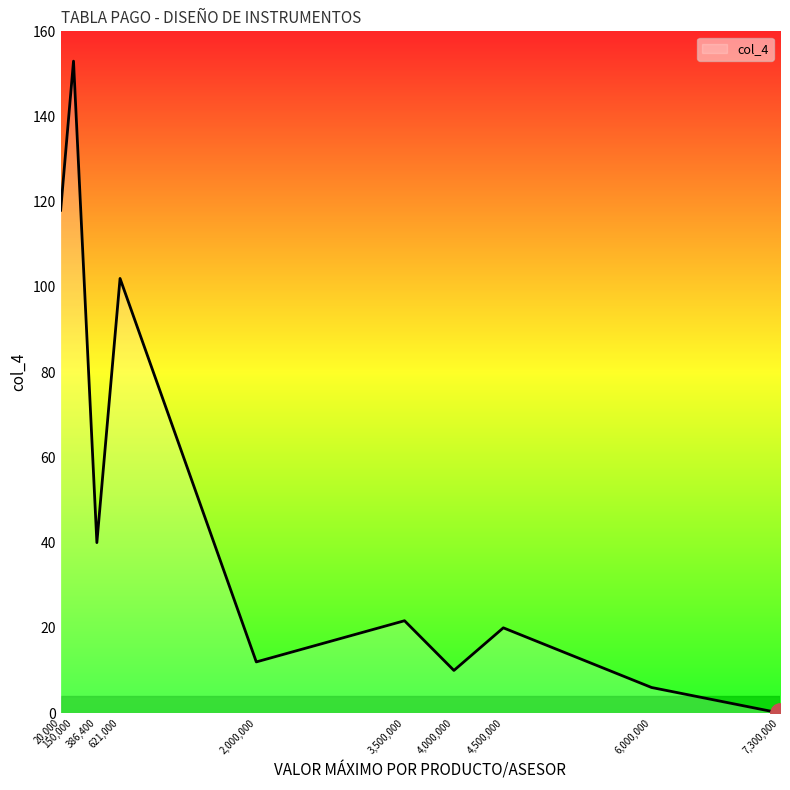

What is the maximum value shown in the chart?

153.0